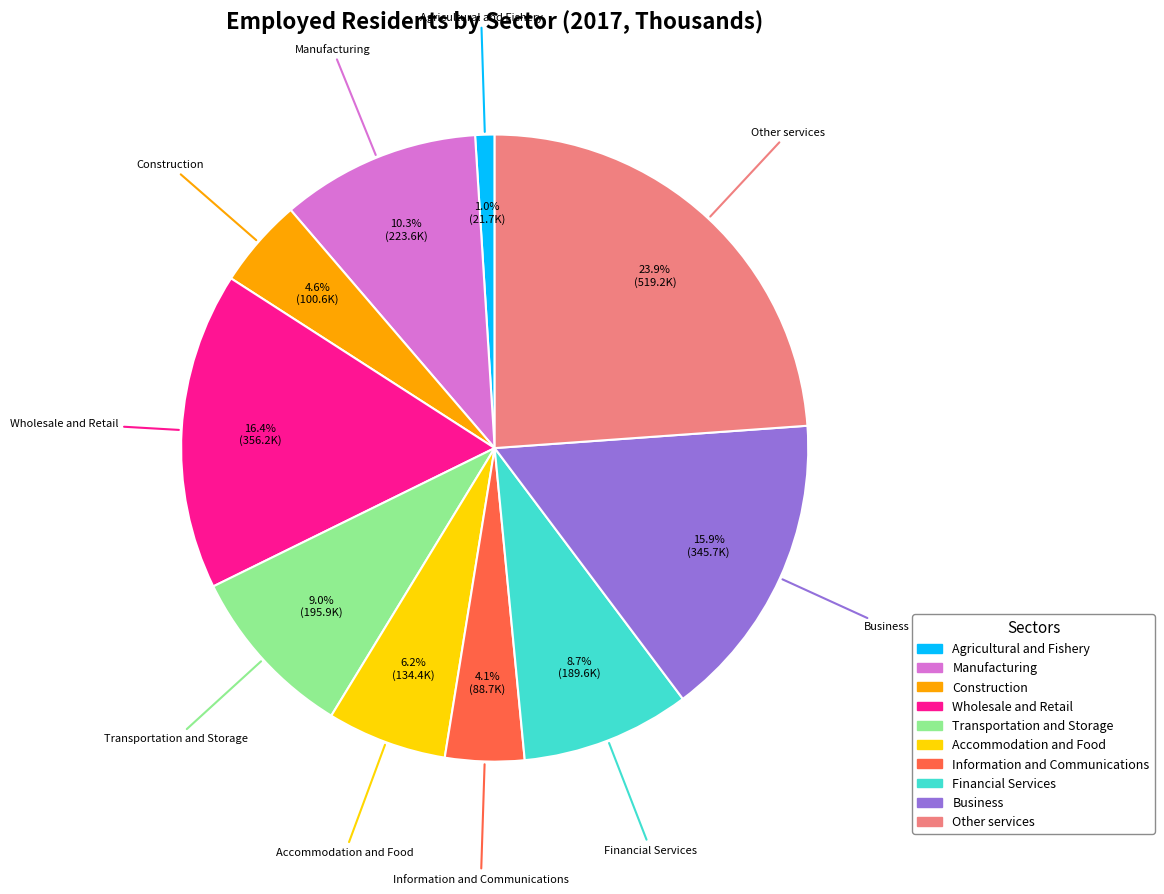

What portion of the pie excludes Other services?

76.1%